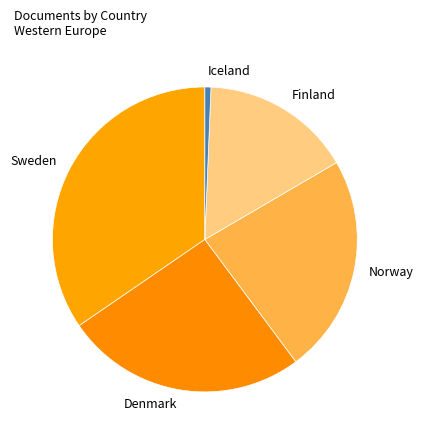

Does Norway represent more than half of the total?

No